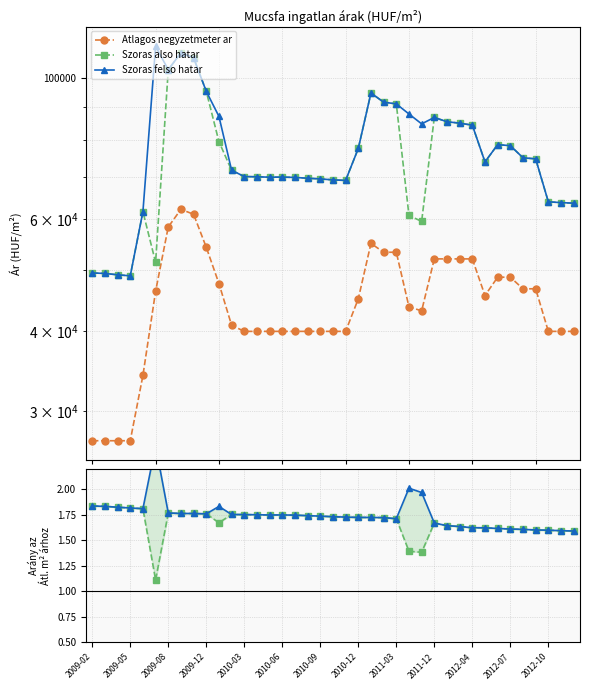

In Atlagos negyzetmeter ar, how many points are lower than both neighbors (excluding endpoints)?

2